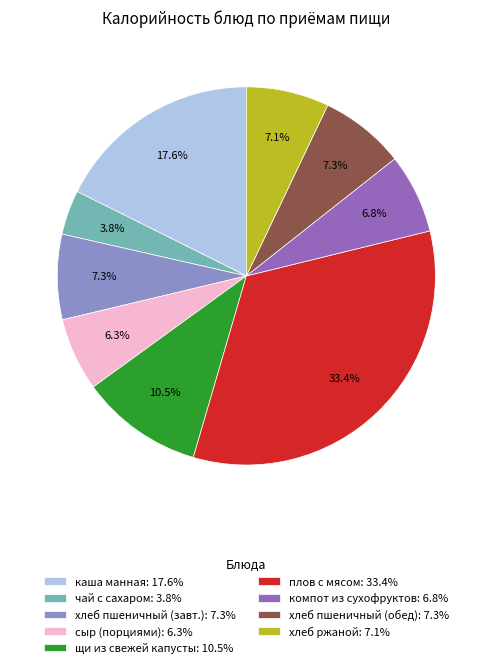

What is the smallest slice in the pie chart?

чай с сахаром: 3.8%